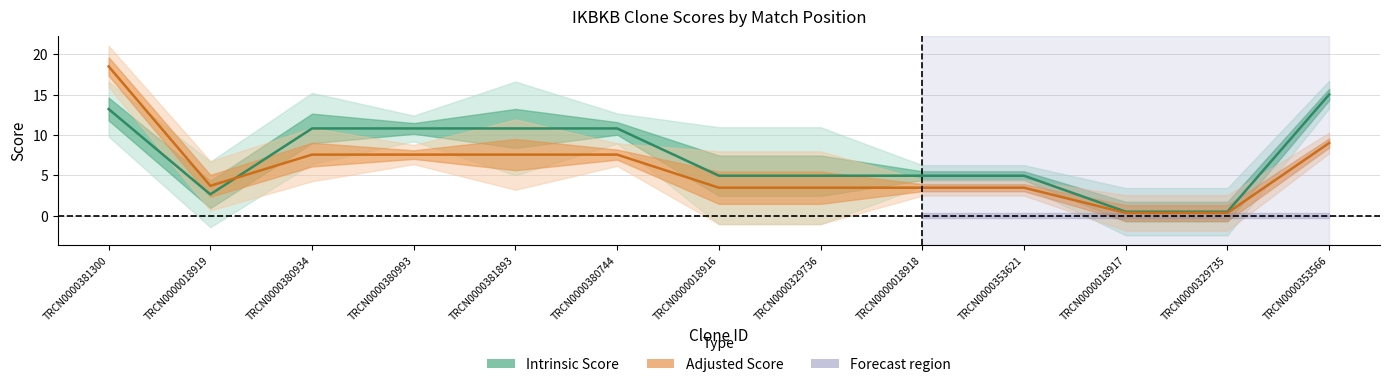

Reading left to right, extract all data points from this chart.

Intrinsic Score: TRCN0000381300=13.2	TRCN0000018919=2.6	TRCN0000380934=10.8	TRCN0000380993=10.8	TRCN0000381893=10.8	TRCN0000380744=10.8	TRCN0000018916=5.0	TRCN0000329736=5.0	TRCN0000018918=5.0	TRCN0000353621=5.0	TRCN0000018917=0.5	TRCN0000329735=0.5	TRCN0000353566=15.0
Adjusted Score: TRCN0000381300=18.5	TRCN0000018919=3.7	TRCN0000380934=7.6	TRCN0000380993=7.6	TRCN0000381893=7.6	TRCN0000380744=7.6	TRCN0000018916=3.5	TRCN0000329736=3.5	TRCN0000018918=3.5	TRCN0000353621=3.5	TRCN0000018917=0.3	TRCN0000329735=0.3	TRCN0000353566=9.0